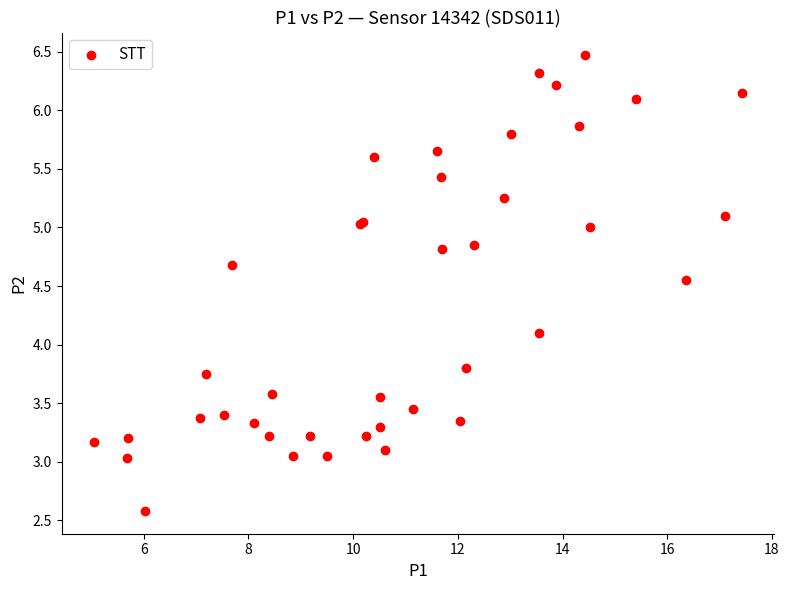

What Y value in the scatter plot is closest to 4?

4.1